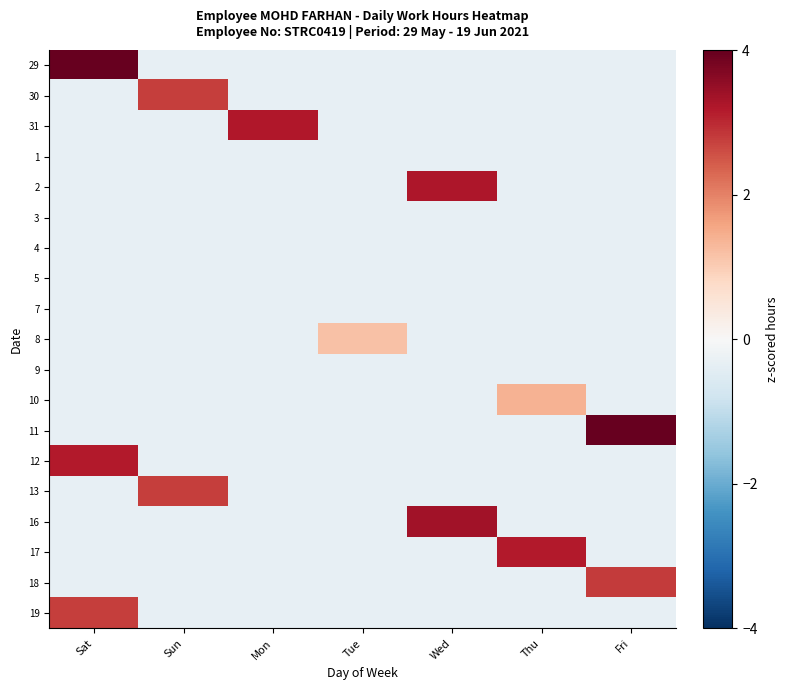

At which category is the sum across all series the highest?

Sat